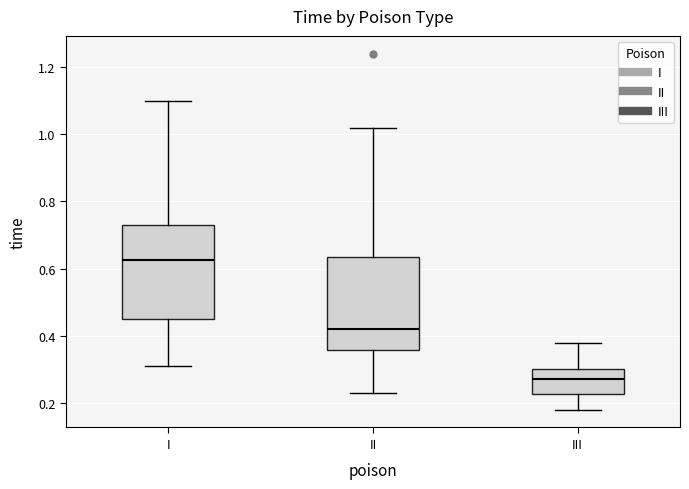

Reading left to right, read every box against the y-axis: the position of its median line, the range the box covers, and the ends of its whiskers. The values are not printed on the chart, so give them approximately, as read against the axis.

I: median 0.62, box 0.46 to 0.74, whiskers 0.32 to 1.10
II: median 0.42, box 0.36 to 0.64, whiskers 0.24 to 1.02
III: median 0.28, box 0.22 to 0.30, whiskers 0.18 to 0.38